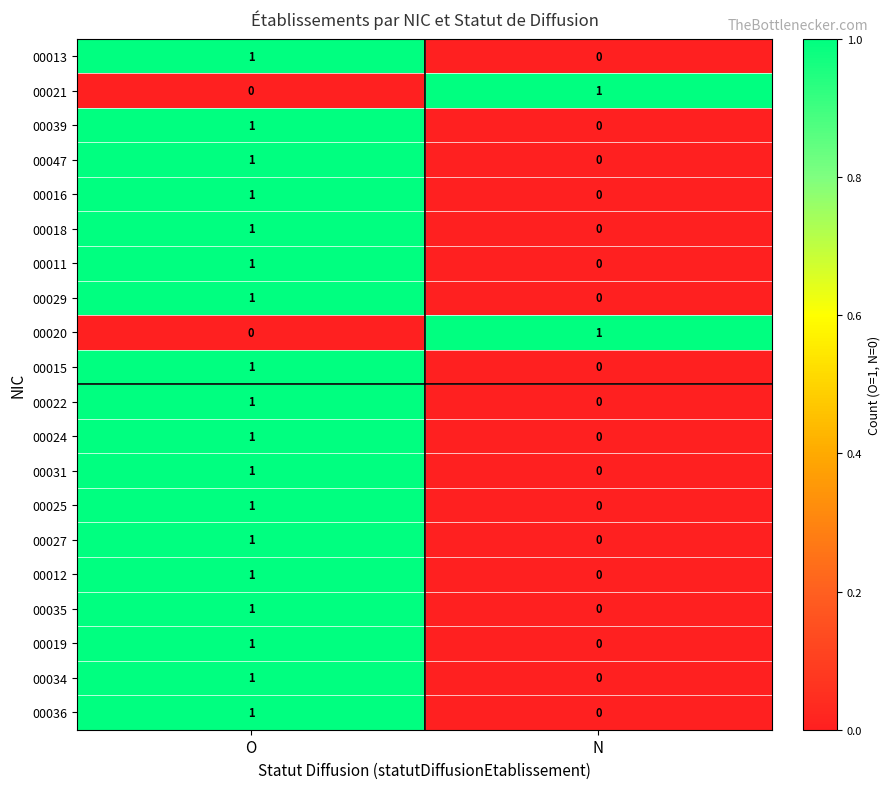

The value of 00015 at O is 1. True or false?

True